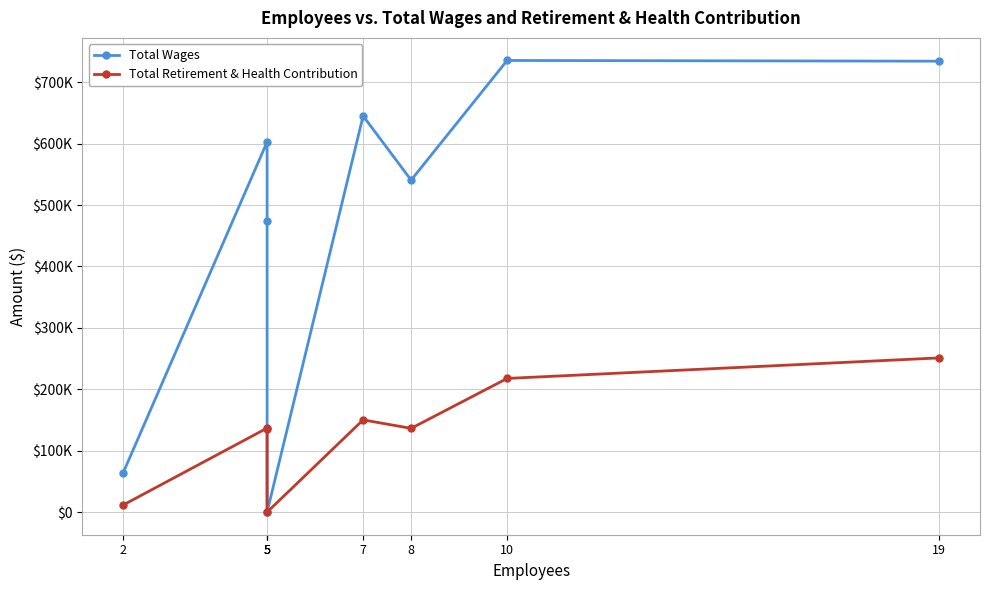

Is the value of Total Retirement & Health Contribution at 2 greater than the value of Total Wages at 8?

No